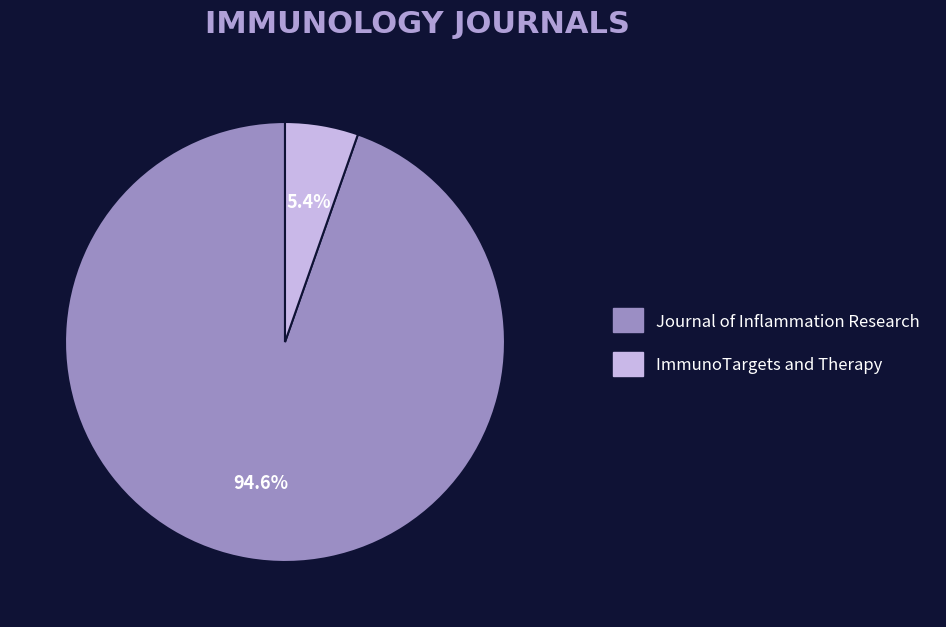

Count the number of slices in the pie.

2